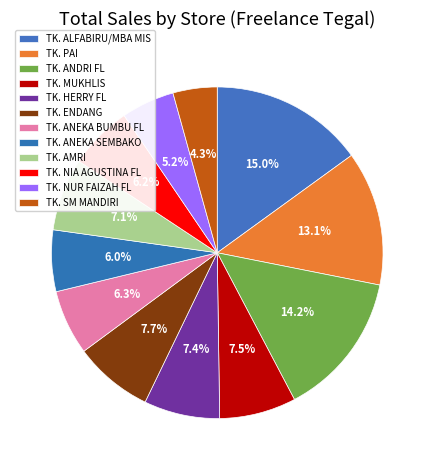

Do TK. ANDRI FL and TK. AMRI together represent more than half of the pie?

No